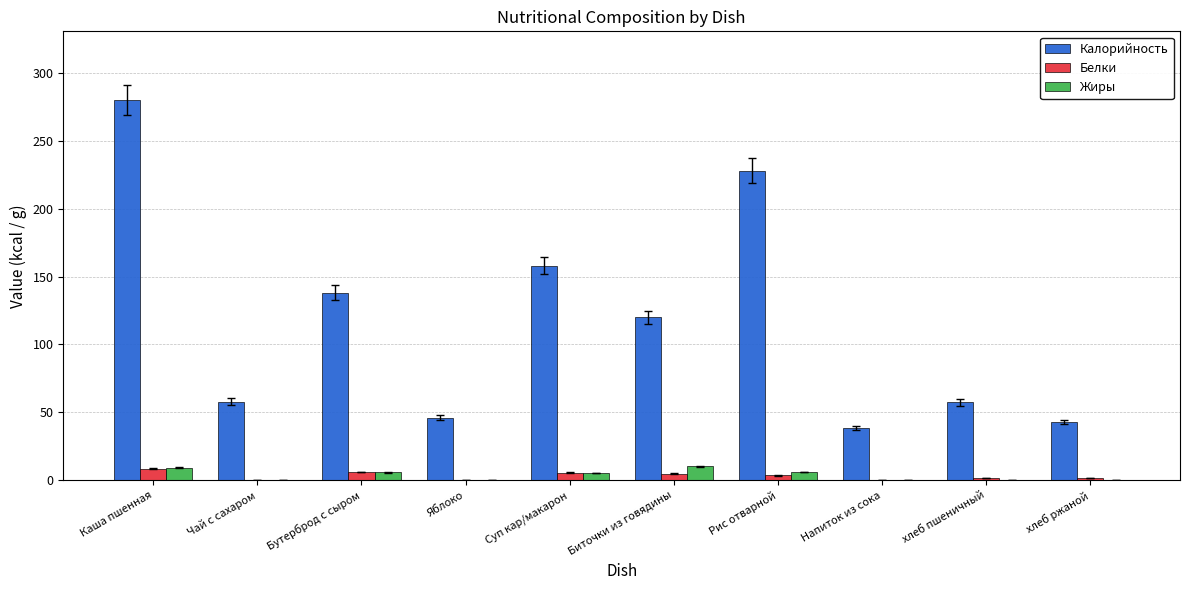

Between Рис отварной and хлеб пшеничный, which series saw the biggest shift?

Калорийность